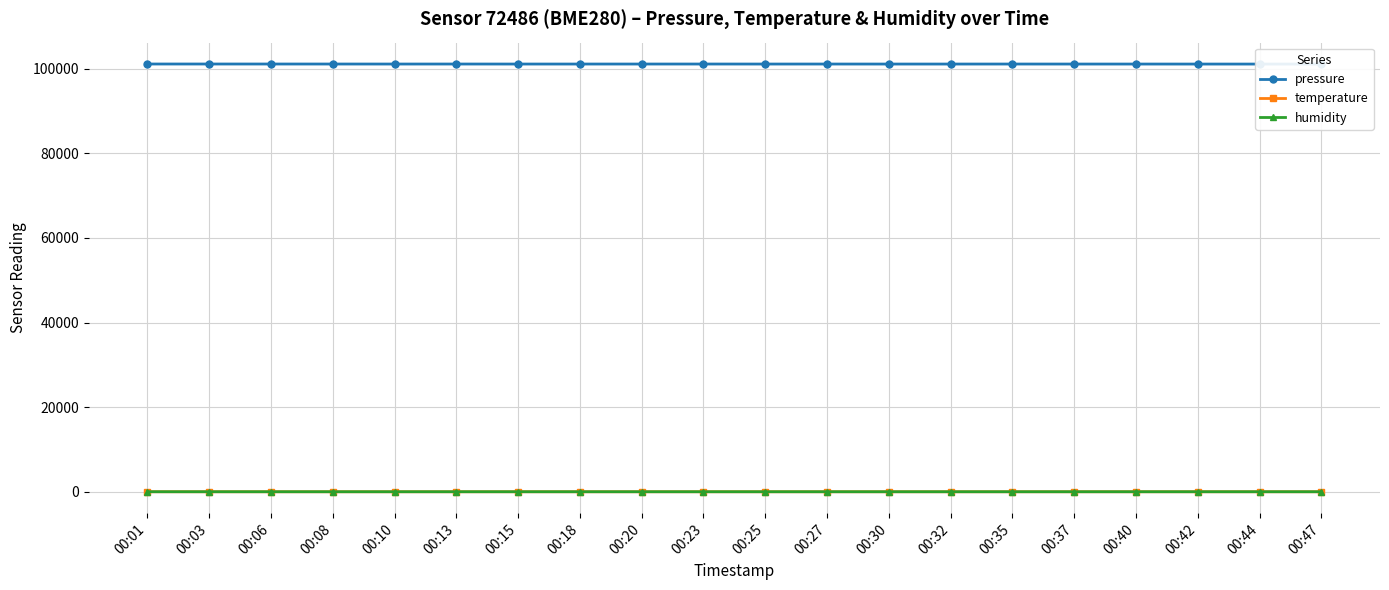

How many distinct data groups are displayed?

3